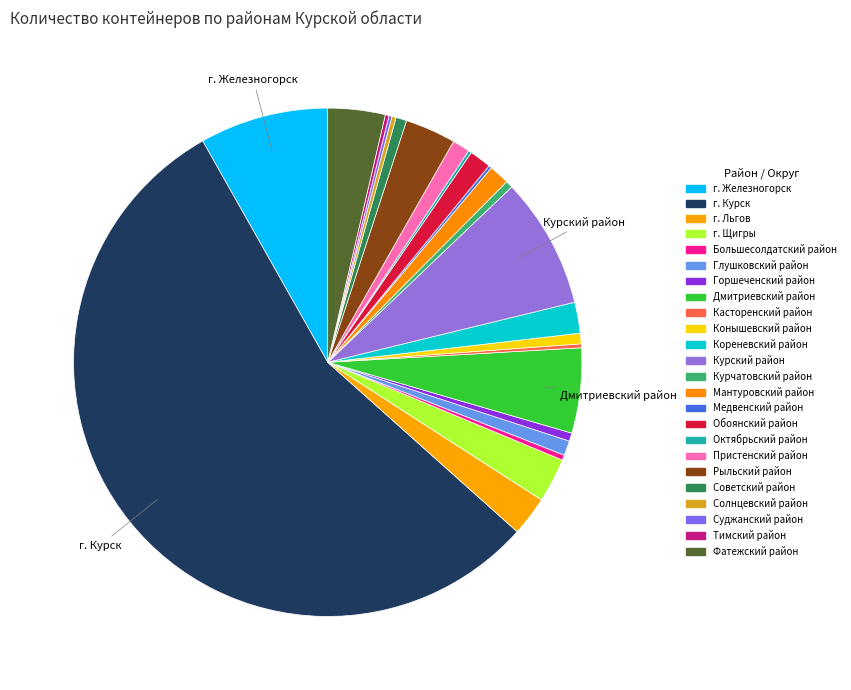

Rank the categories by value from highest to lowest.

г. Курск, Курский район, г. Железногорск, Дмитриевский район, Фатежский район, Рыльский район, г. Щигры, г. Льгов, Кореневский район, Обоянский район, Мантуровский район, Пристенский район, Глушковский район, Советский район, Конышевский район, Горшеченский район, Курчатовский район, Большесолдатский район, Солнцевский район, Касторенский район, Тимский район, Октябрьский район, Медвенский район, Суджанский район